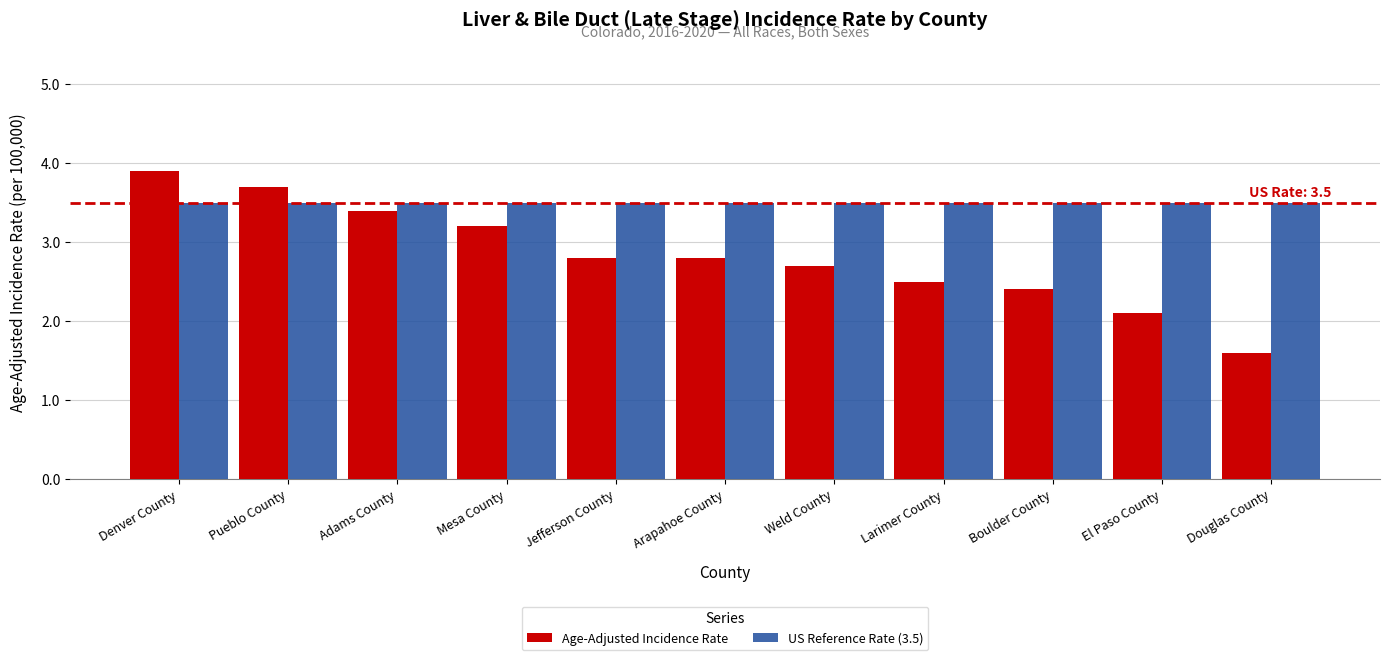

Is it true that US Reference Rate (3.5) equals 3.5 at Denver County?

True